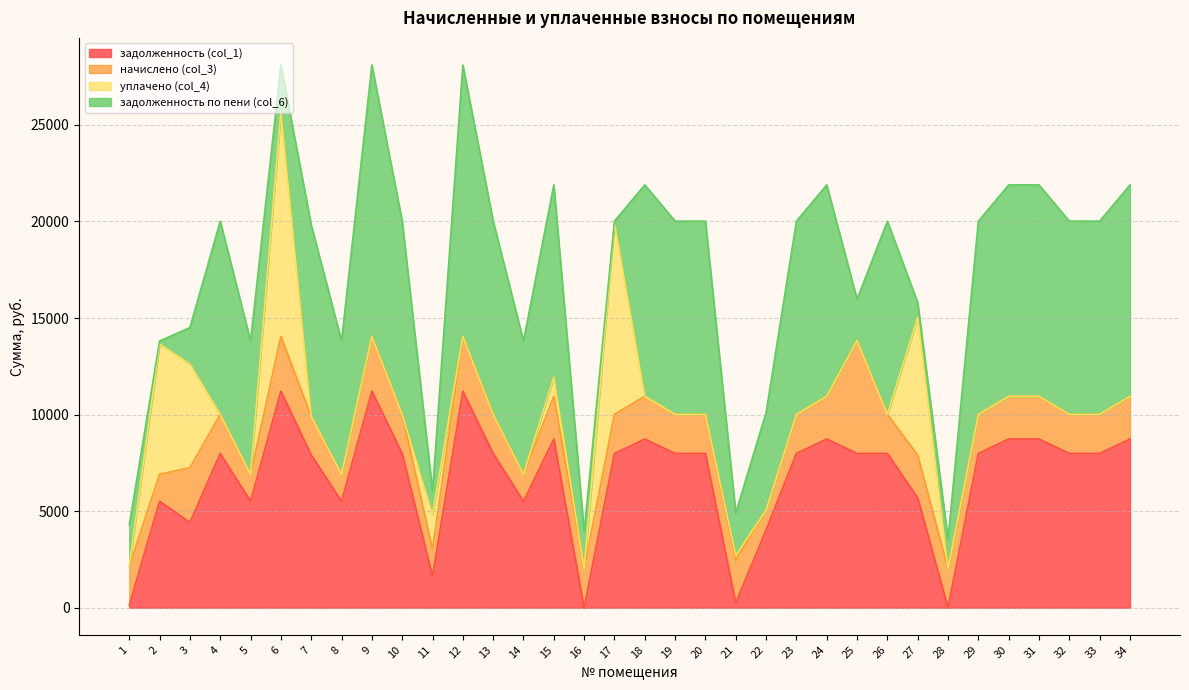

Which has a higher value, 11 or 1?

11